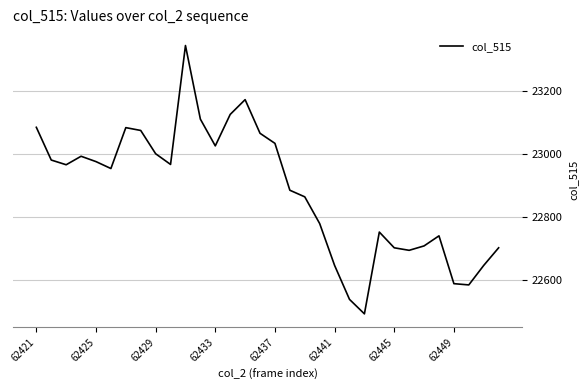

What is the difference between the maximum and minimum values?

853